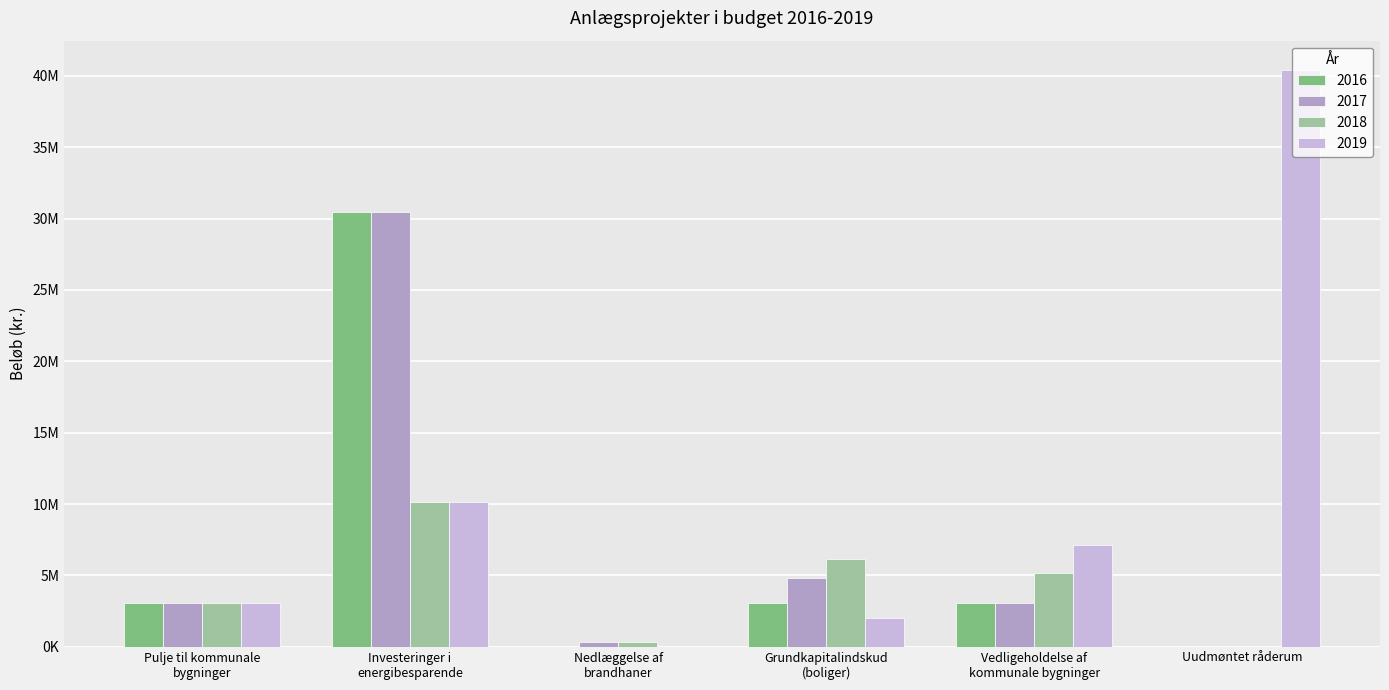

Are the bars horizontal?

No